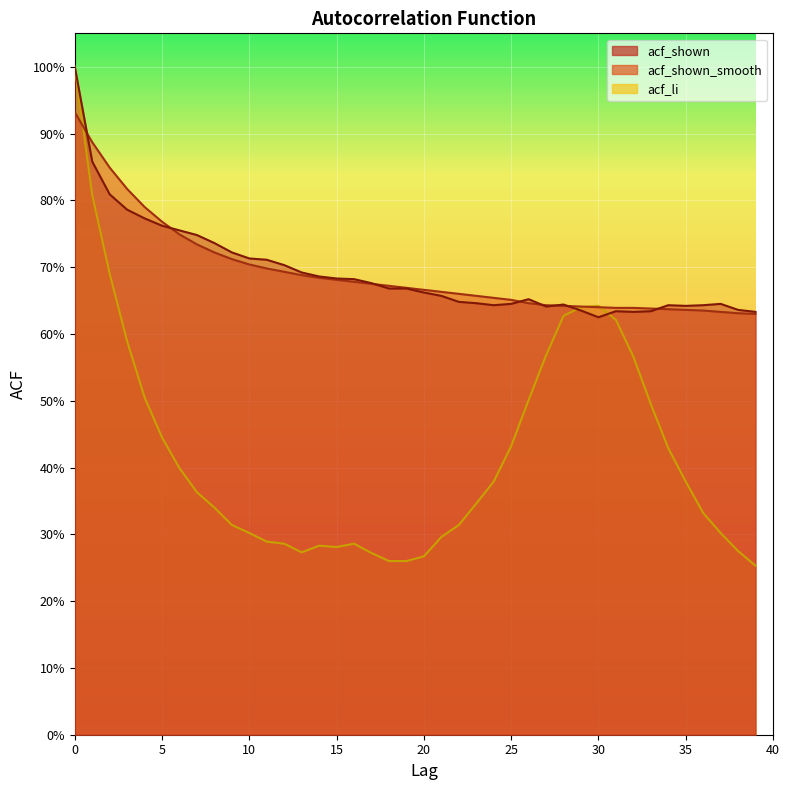

What are all the series names shown in the legend?

acf_shown, acf_shown_smooth, acf_li